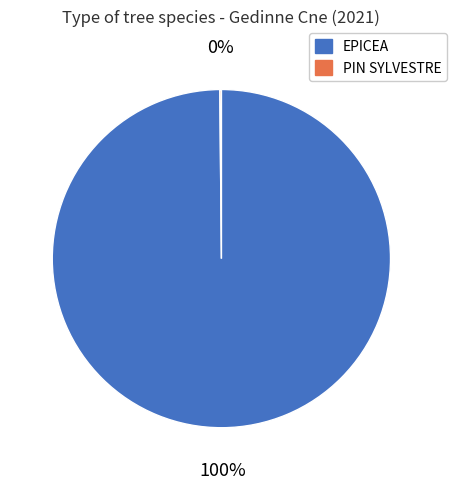

Is there any slice that represents more than half of the pie?

Yes